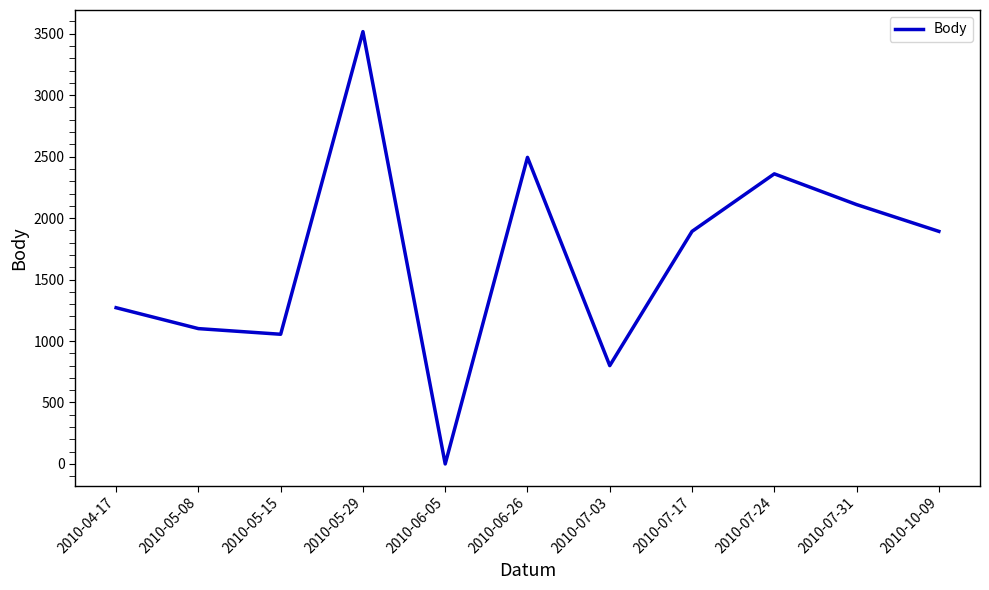

Which has a higher value, 2010-07-31 or 2010-06-05?

2010-07-31